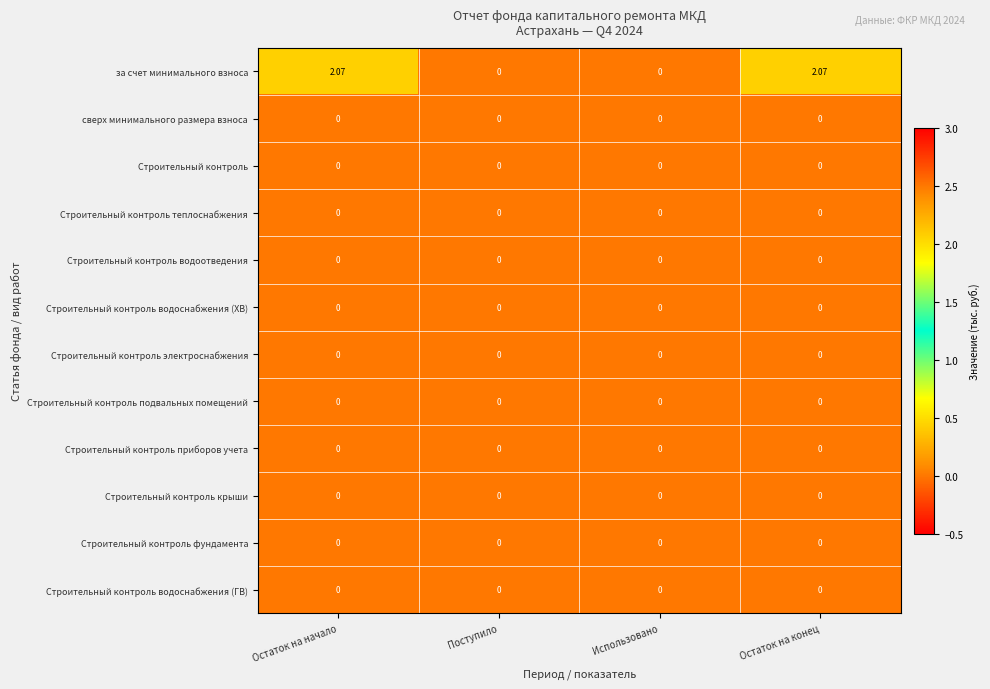

Is the value of за счет минимального взноса at Остаток на конец greater than the value of Строительный контроль электроснабжения at Поступило?

Yes